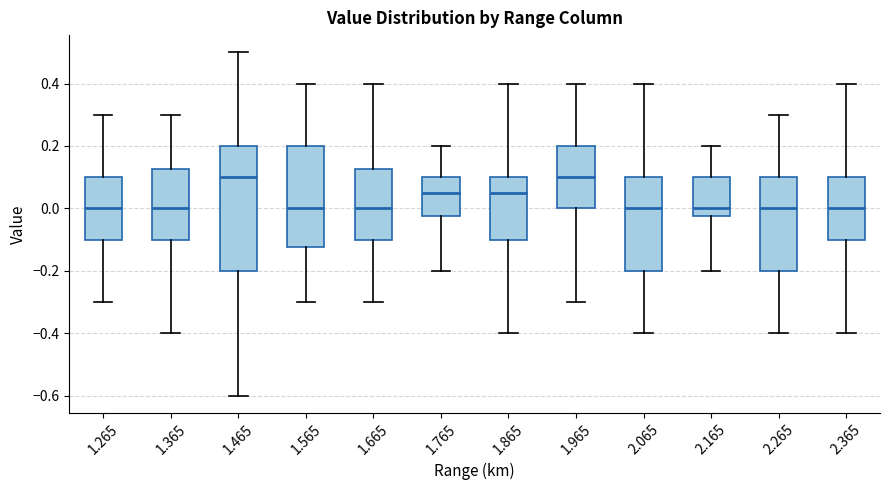

Which box is the tallest, from its lower edge to its upper edge?

1.465